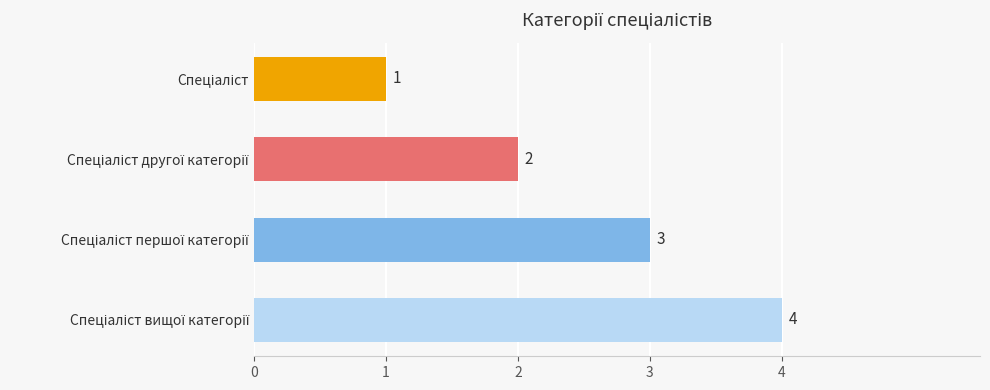

What is the sum of all values?

10